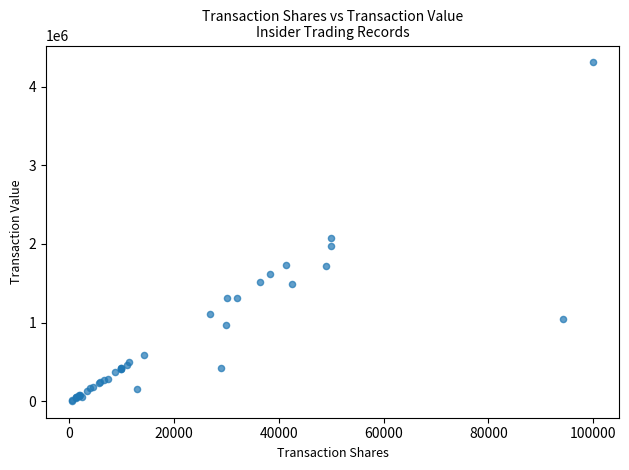

What Y value in the scatter plot is closest to 2156632?

2076255